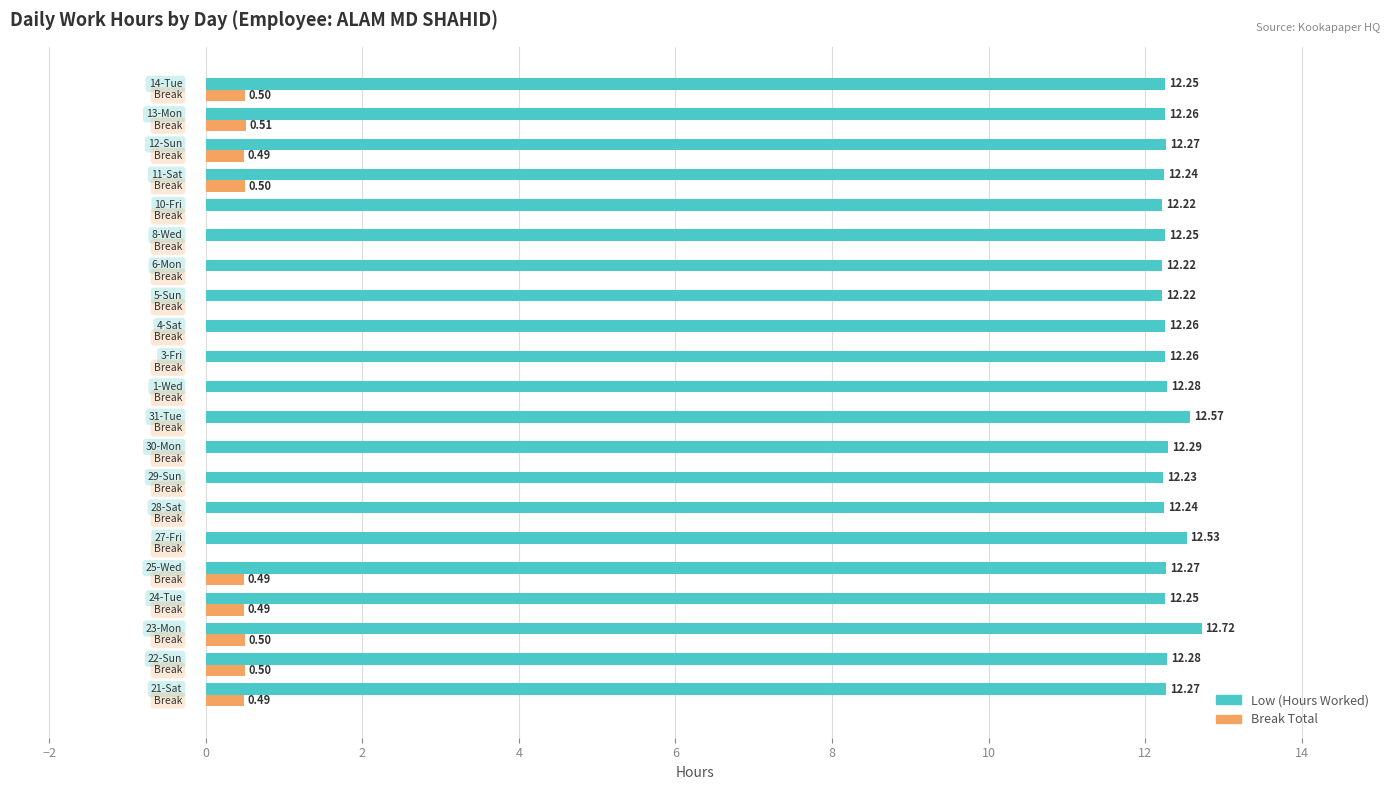

Which series has the largest range (max minus min)?

Break Total